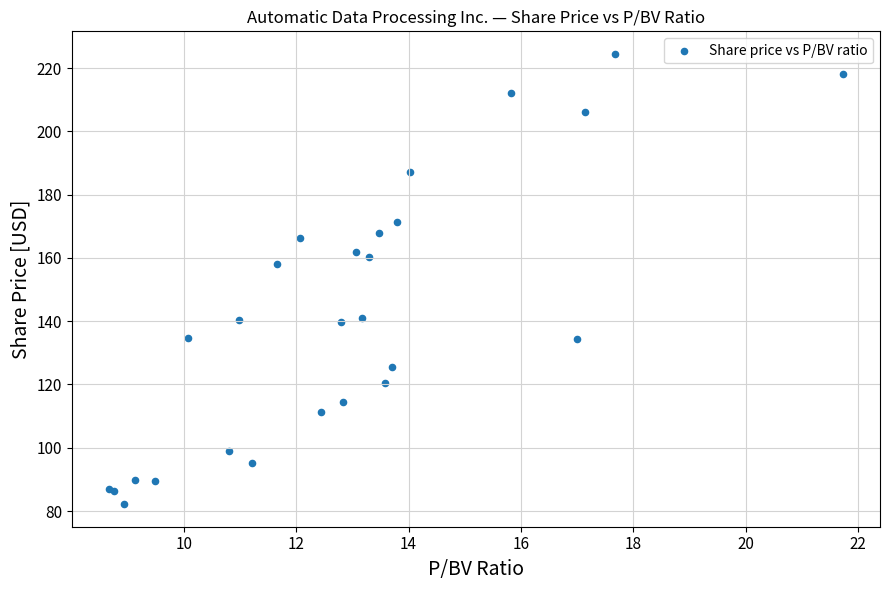

What Y value in the scatter plot is closest to 153?

158.0